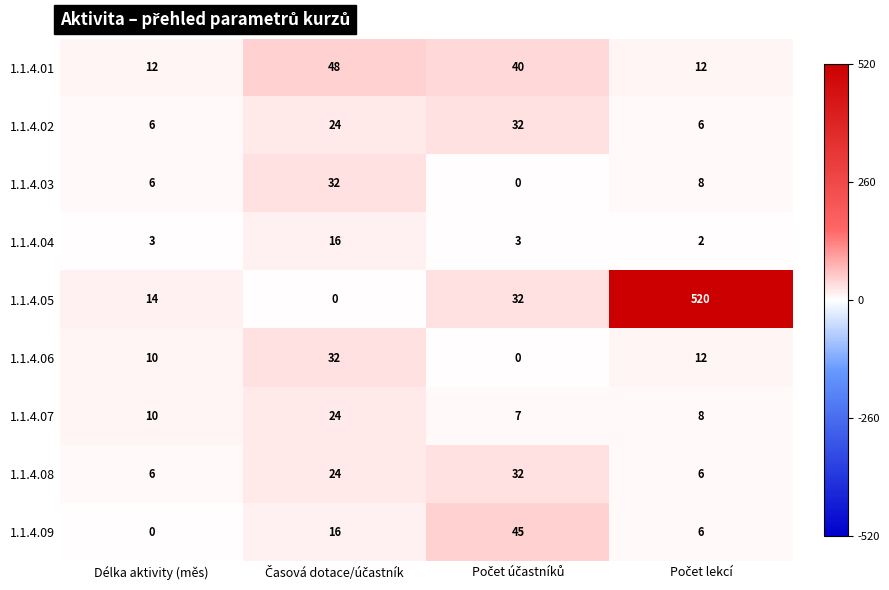

Which series has the largest range (max minus min)?

1.1.4.05